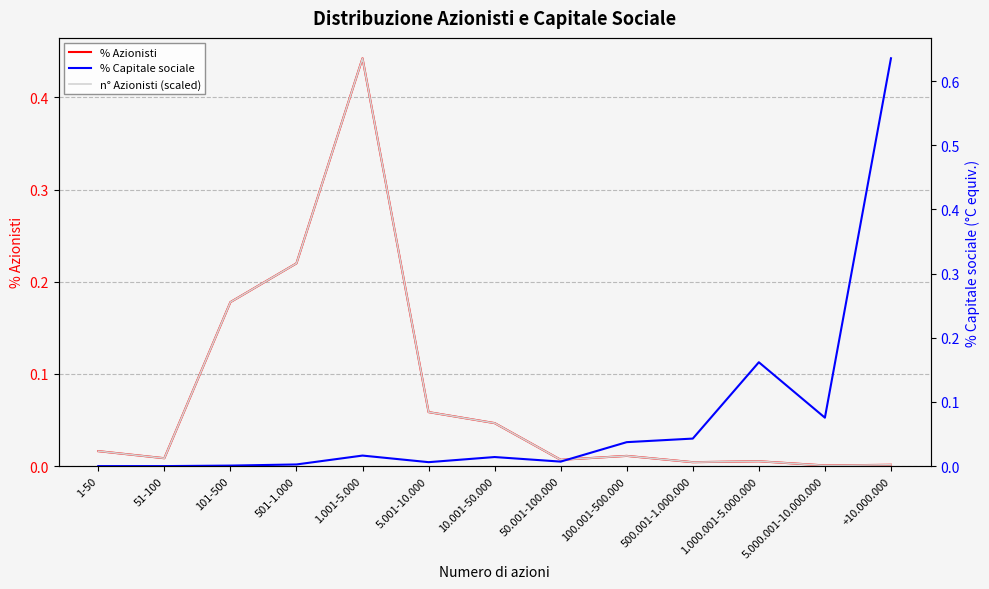

What is the sum of the % Azionisti values at 10.001-50.000 and 50.001-100.000?

0.1